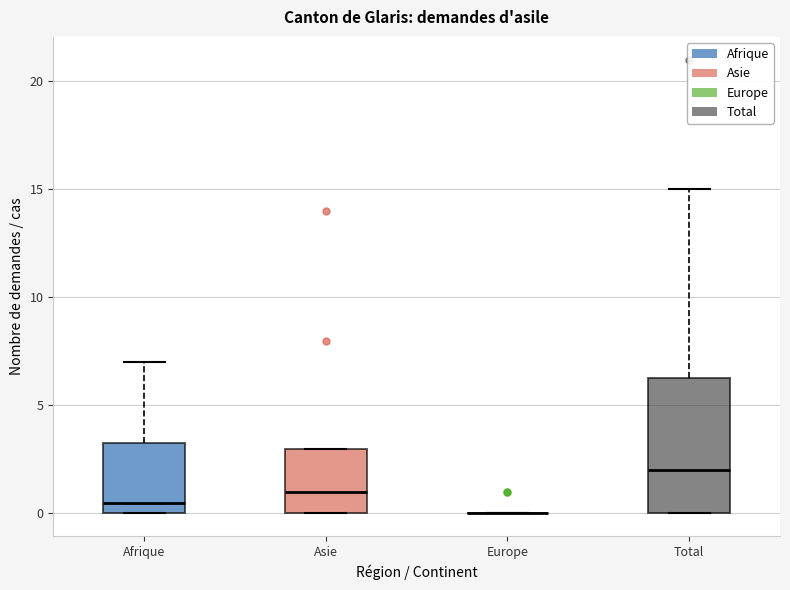

Reading left to right, read every box against the y-axis: the position of its median line, the range the box covers, and the ends of its whiskers. The values are not printed on the chart, so give them approximately, as read against the axis.

Afrique: median 0.5, box 0.0 to 3.5, whiskers 0.0 to 7.0
Asie: median 1.0, box 0.0 to 3.0, whiskers 0.0 to 3.0
Europe: box collapsed to a line at 0.0, whiskers 0.0 to 0.0
Total: median 2.0, box 0.0 to 6.5, whiskers 0.0 to 15.0